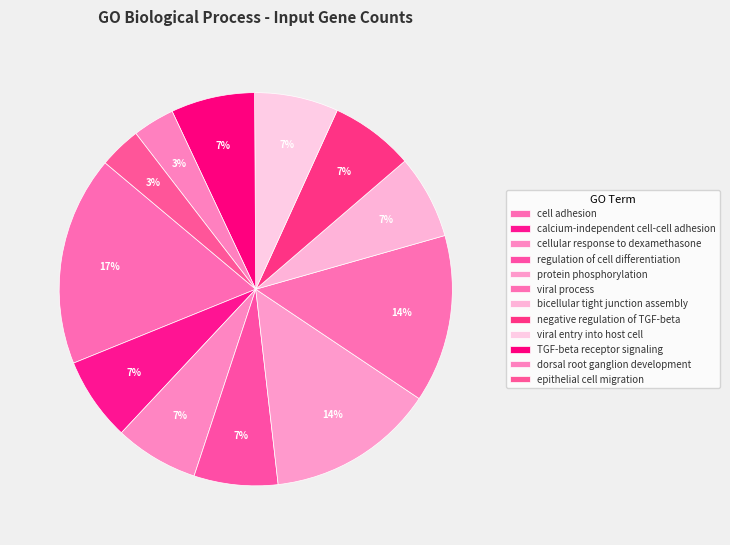

How many slices are in this pie chart?

12